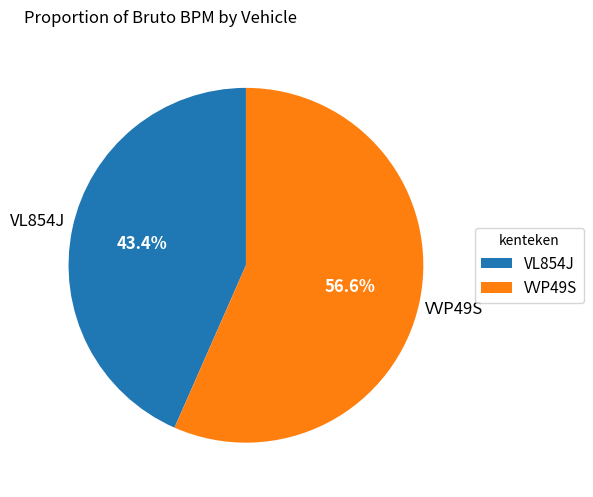

What is the largest slice in the pie chart?

VVP49S